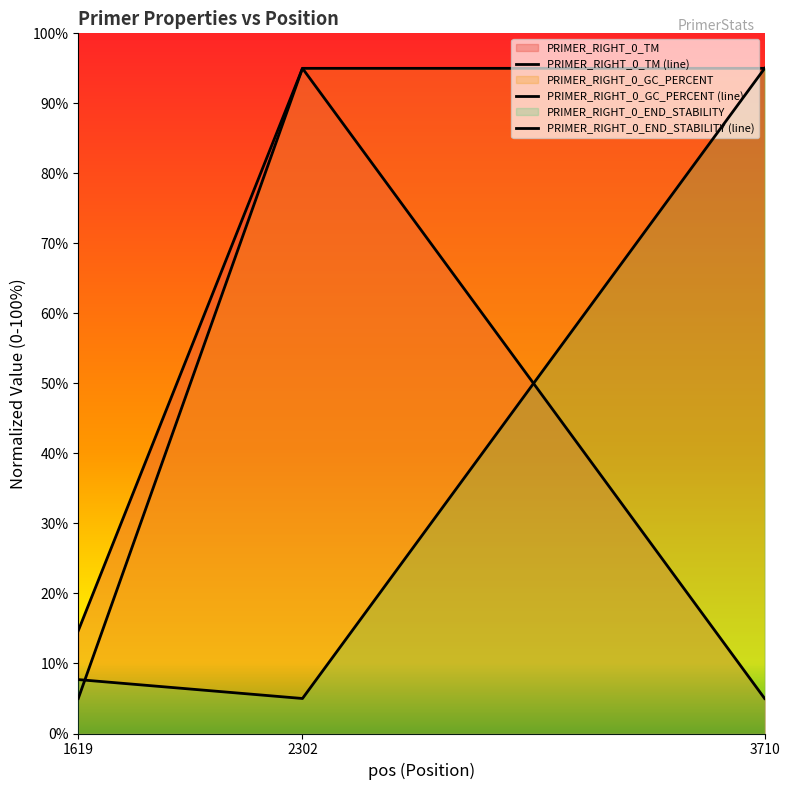

What is the maximum value for PRIMER_RIGHT_0_END_STABILITY (line)?

95.0